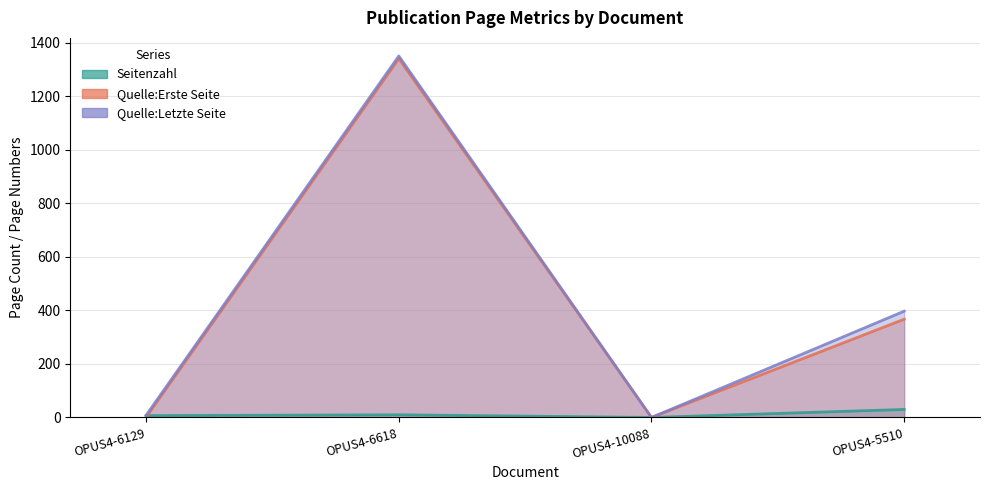

What is the sum of the Seitenzahl values at OPUS4-6618 and OPUS4-10088?

10